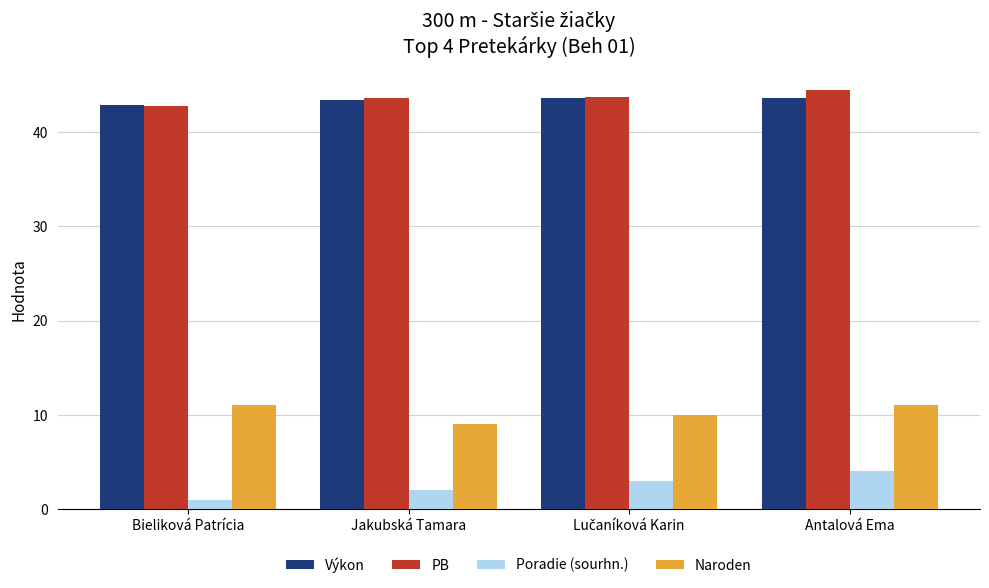

What are all the series names shown in the legend?

Výkon, PB, Poradie (sourhn.), Naroden